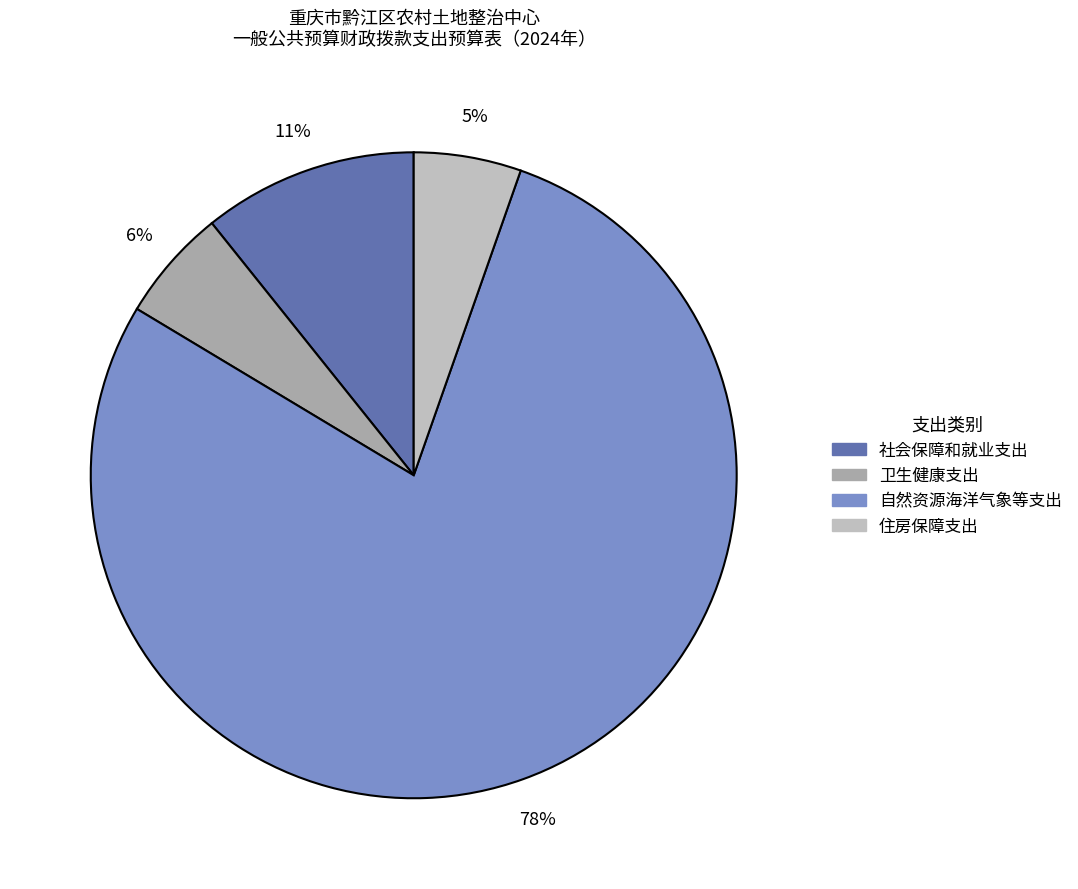

How many slices are in this pie chart?

4